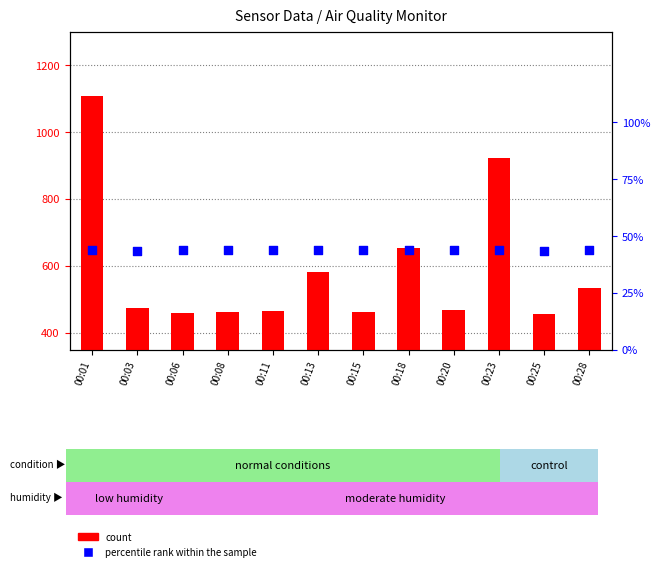

What are all the series names shown in the legend?

count, percentile rank within the sample